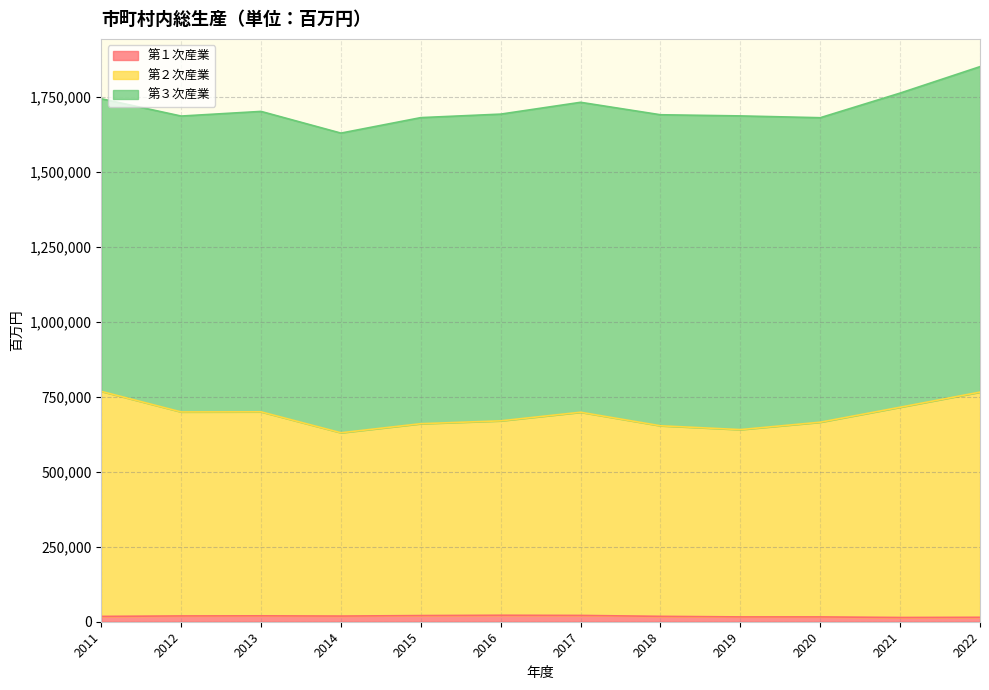

Where does the 第１次産業 series first go above 18911?

2012